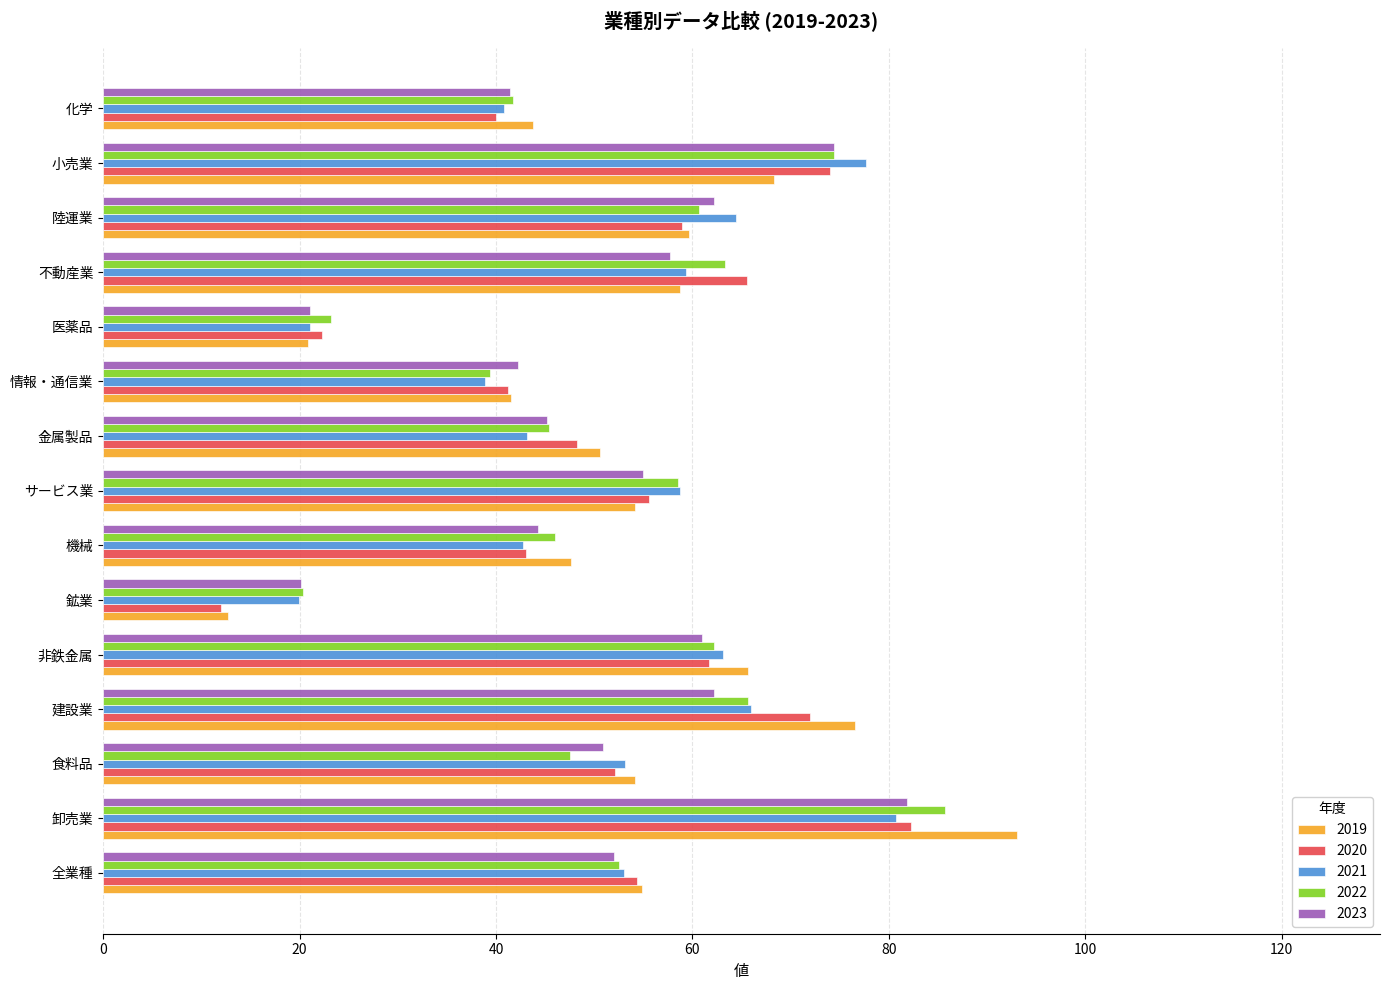

What is the sum of all 2021 values?

782.6